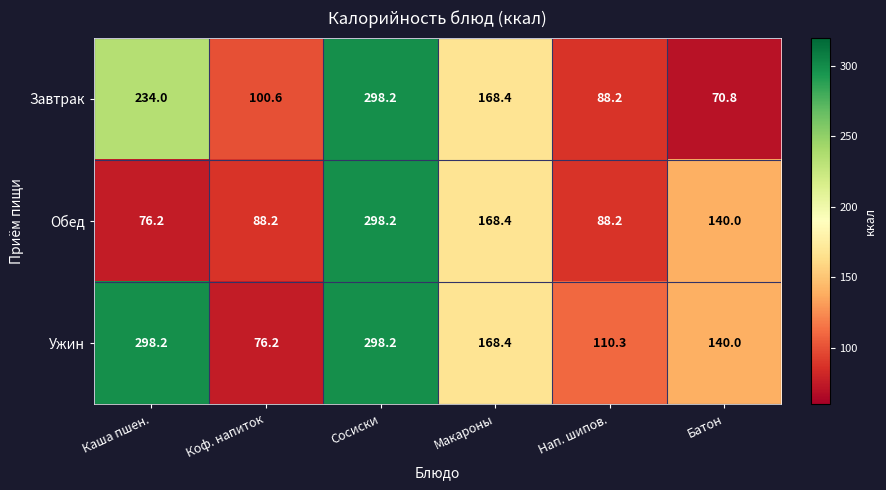

What is the difference between the second highest and minimum values in the Обед series?

92.2